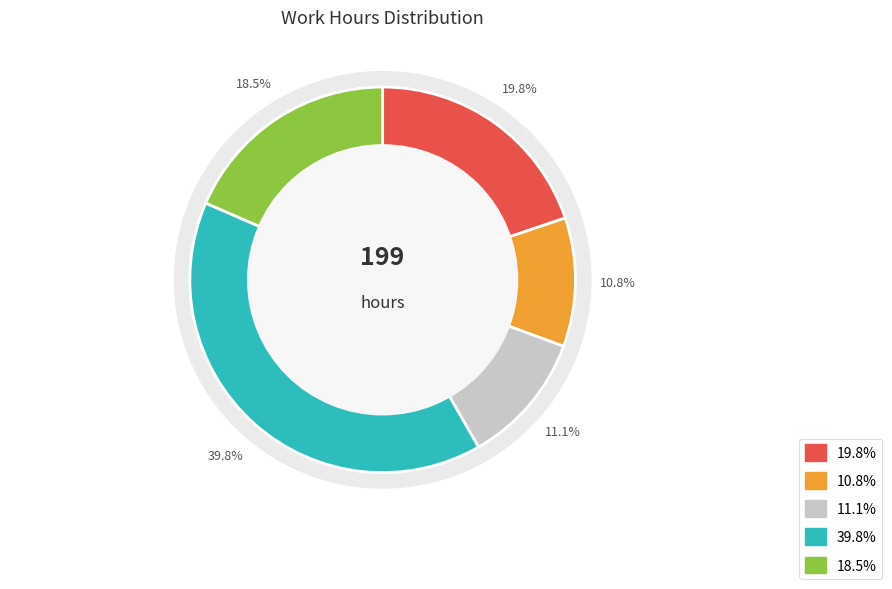

Is there any slice that represents more than half of the pie?

No